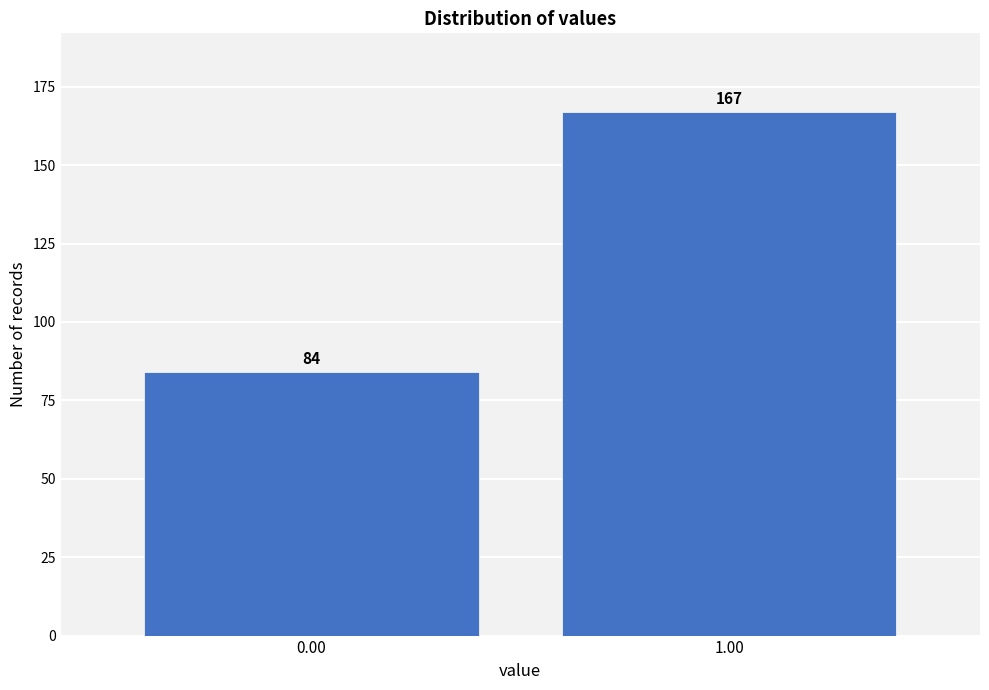

Reading left to right, transcribe all the data shown in this chart.

84	167